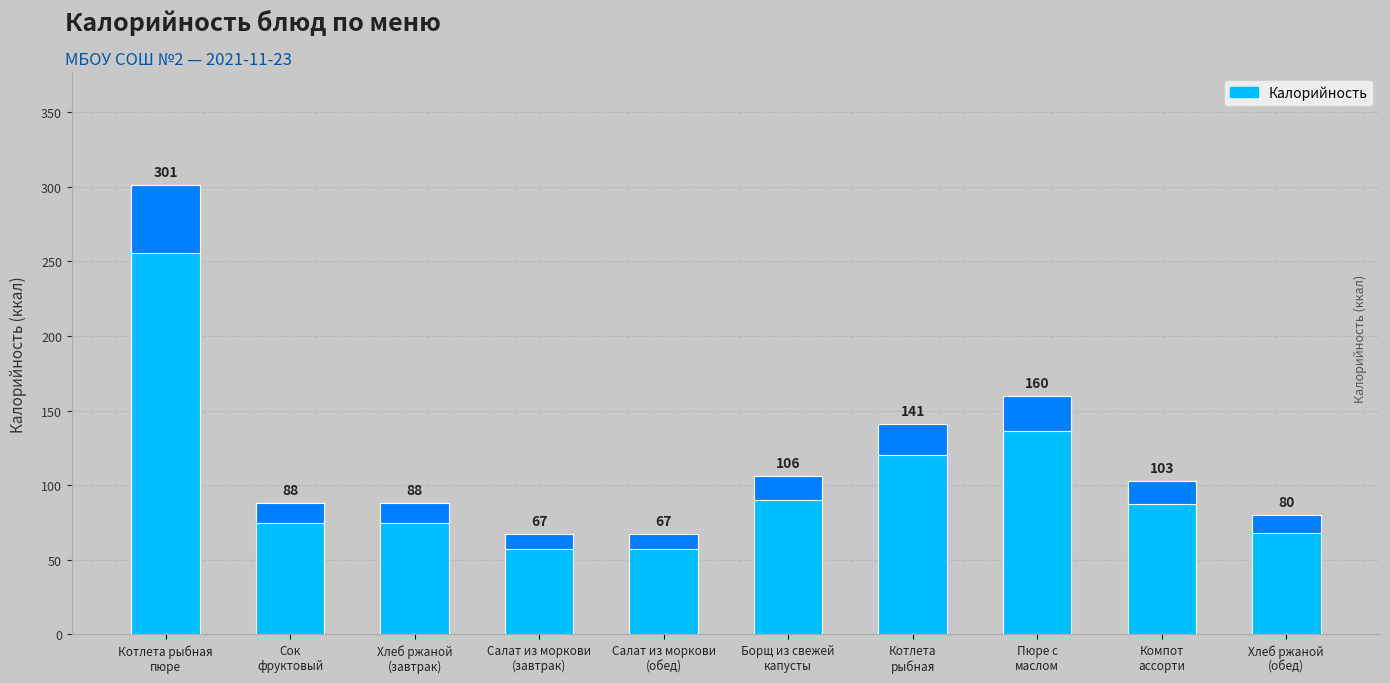

Read the value at Хлеб ржаной
(завтрак), to the nearest 50.

100